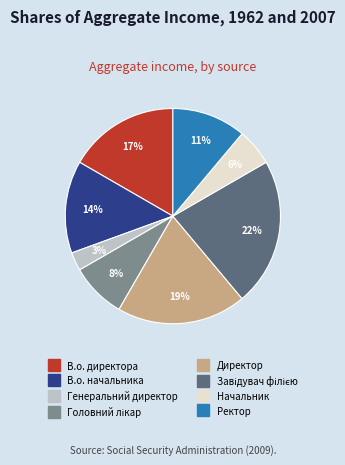

Which slice is the smallest?

Генеральний директор